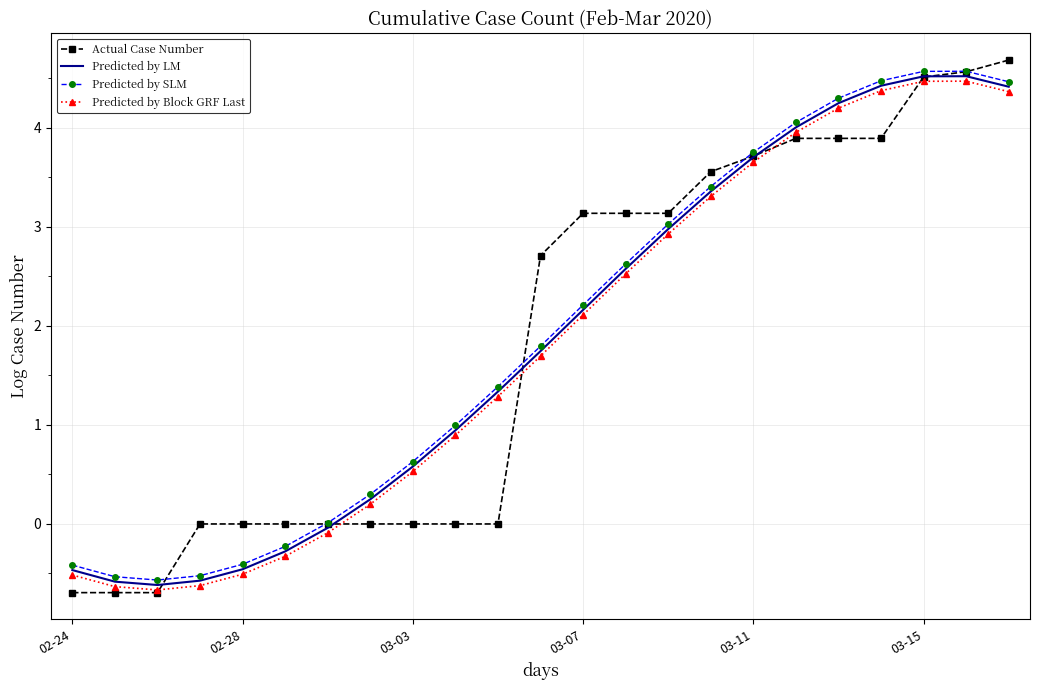

Which series has the widest spread of values?

Actual Case Number